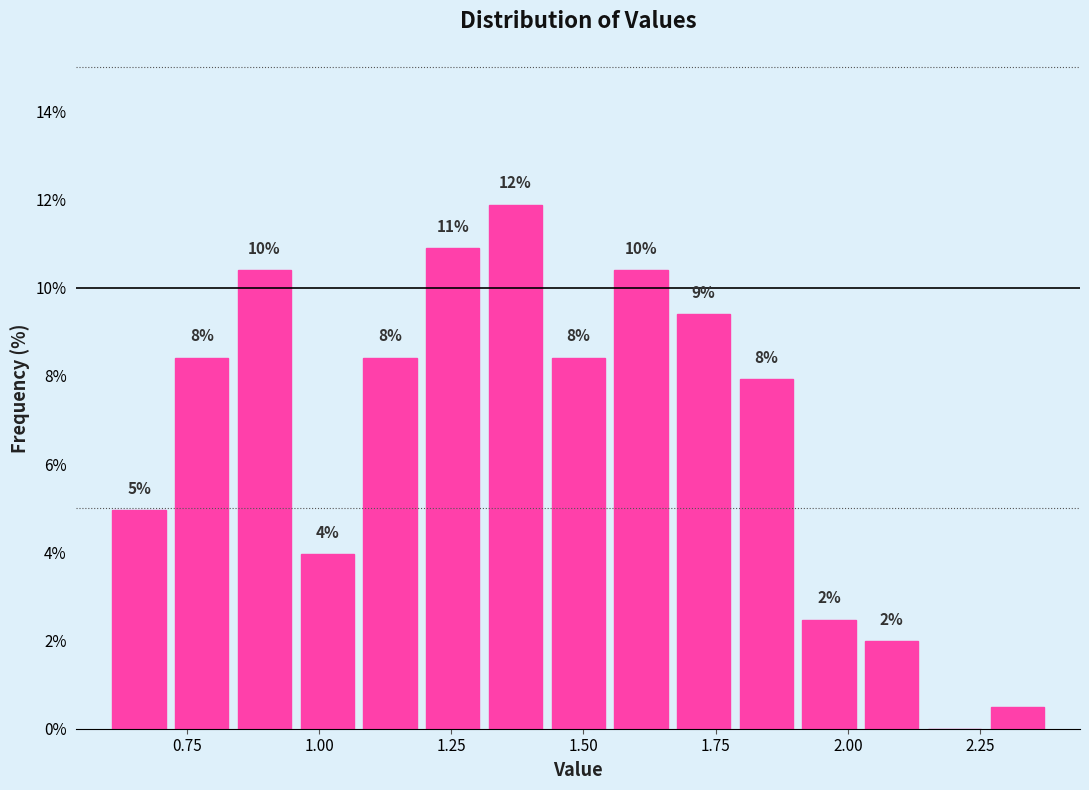

Read against the x-axis, roughly where is the centre of the tallest bar?

1.35